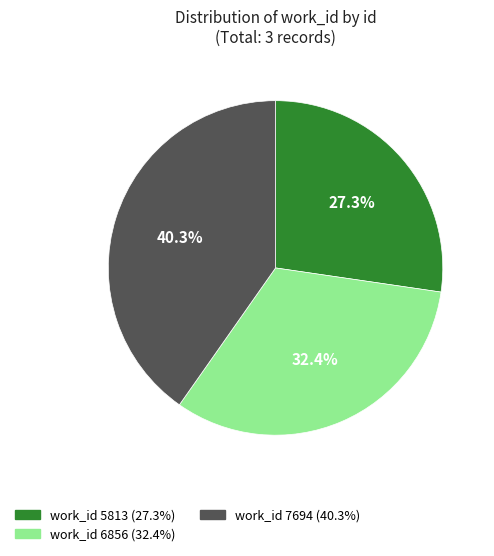

Does any single category account for the majority?

No